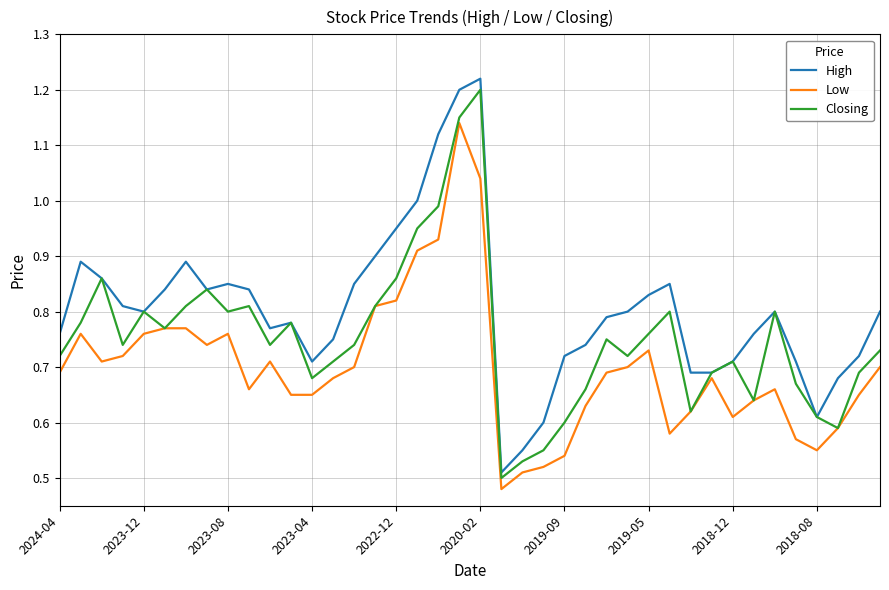

Which series has the largest range (max minus min)?

High